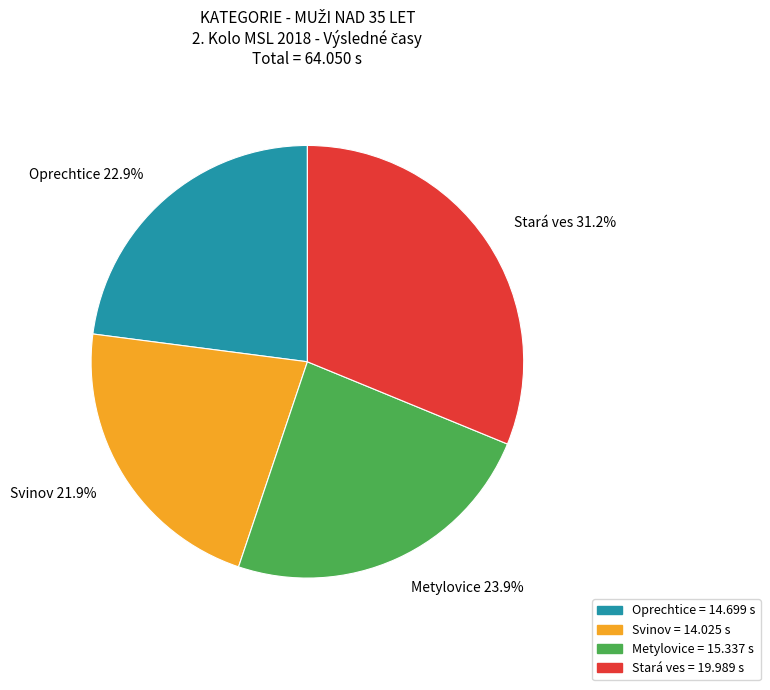

Which has a higher value, Oprechtice or Metylovice?

Metylovice